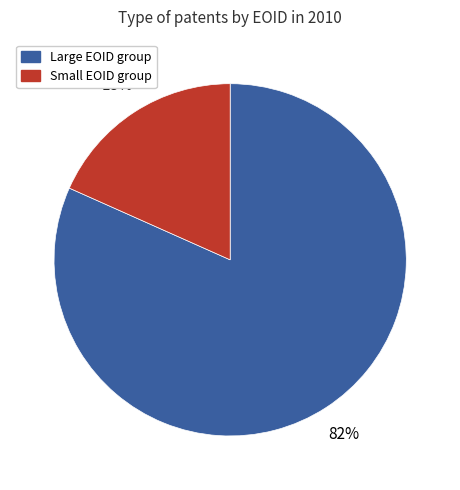

Is there a majority slice in this chart?

Yes